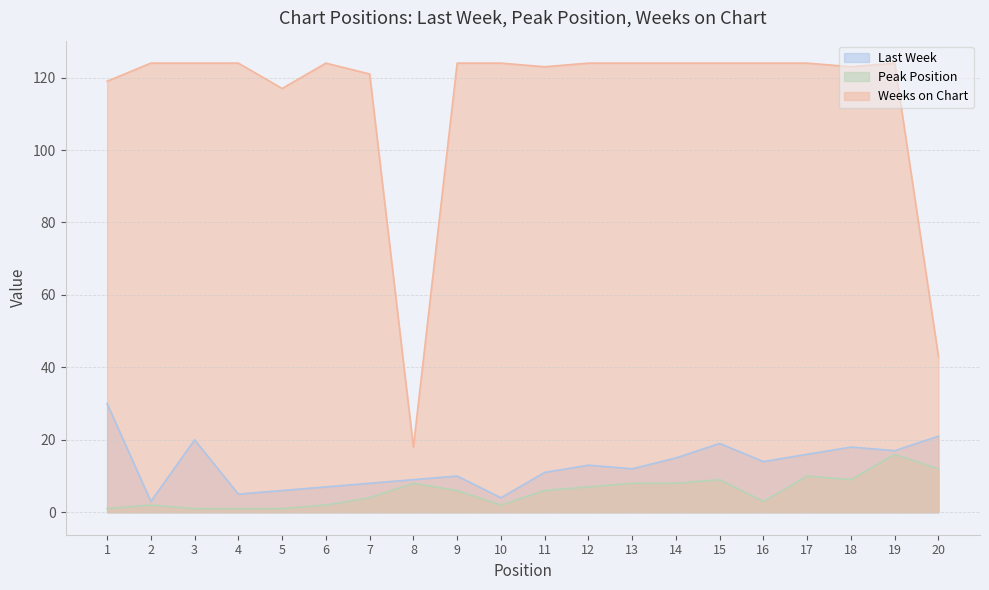

How many lines are shown in the chart?

3